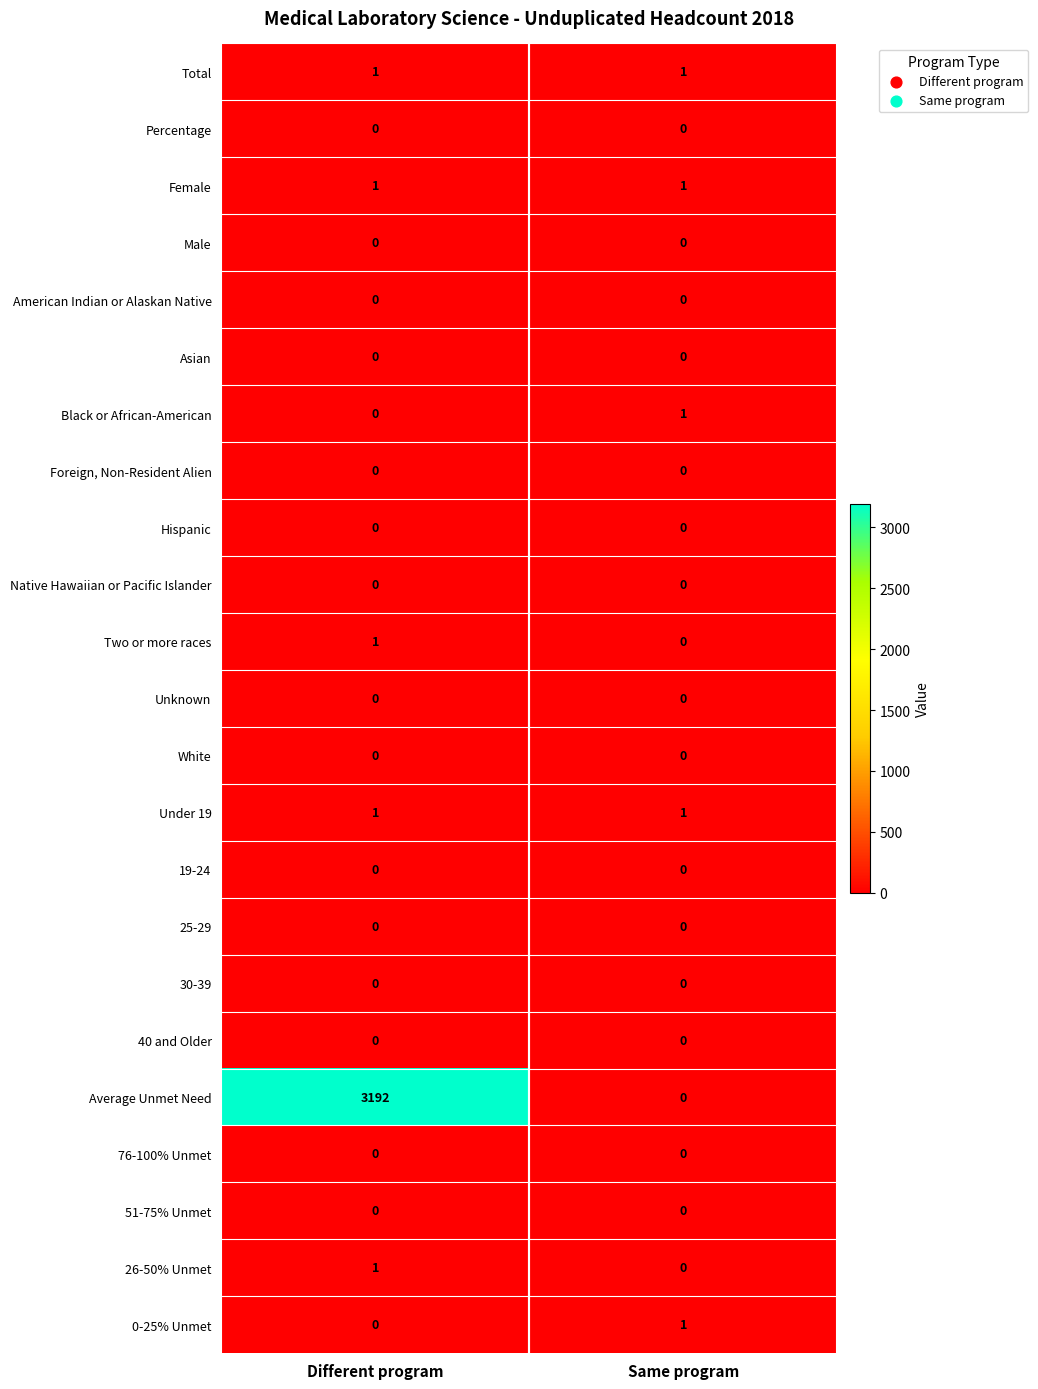

How many distinct data groups are displayed?

23